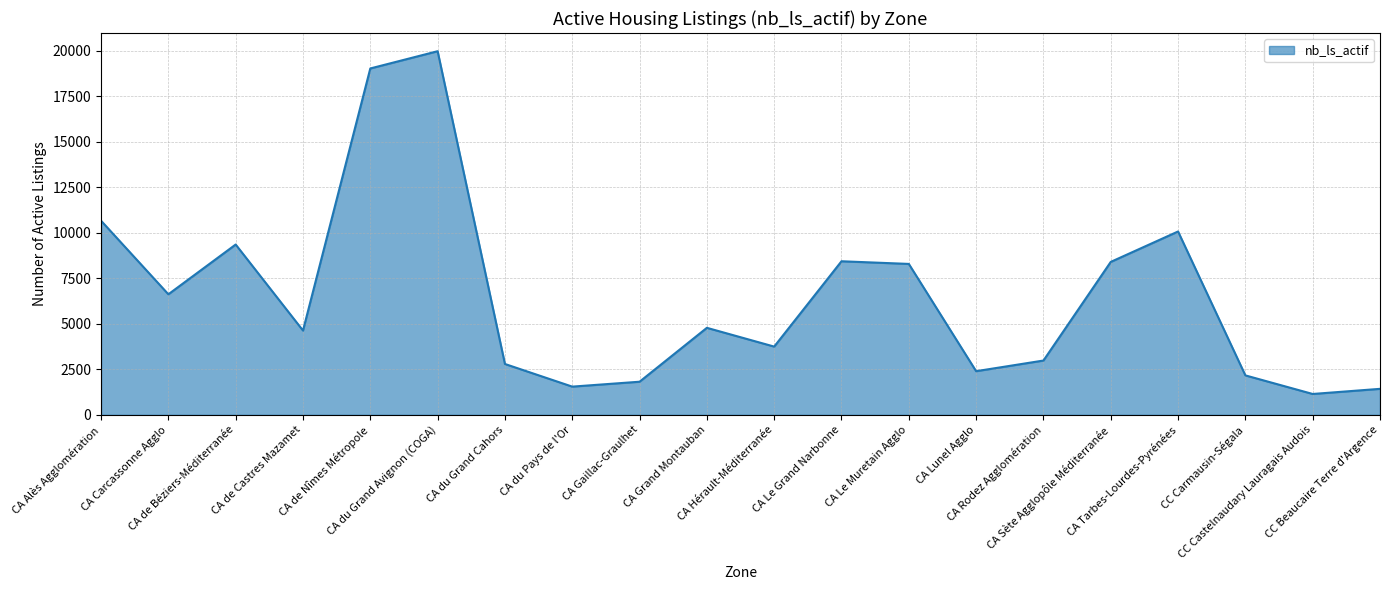

What is the difference between the maximum and second lowest values?

18549